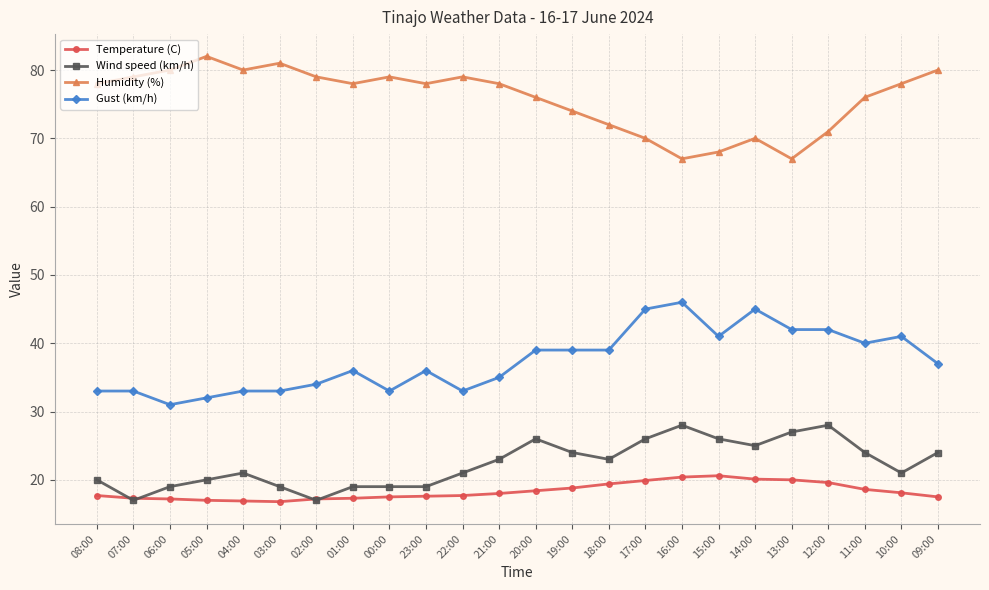

What is the total value across all series at 07:00?

146.3